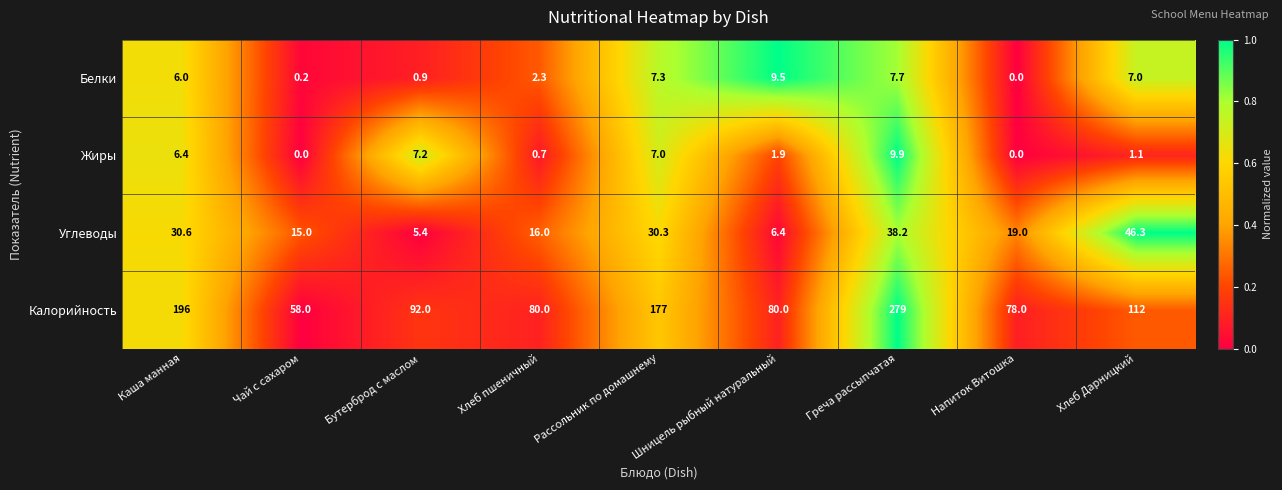

How many data points does each series have?

9